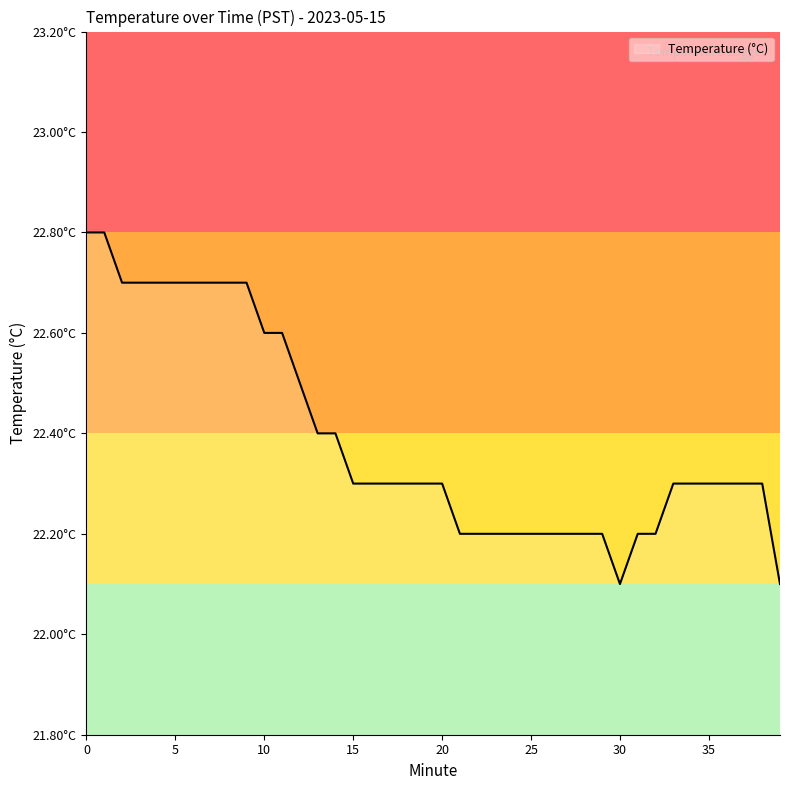

Is this an area chart (filled region under the line)?

Yes